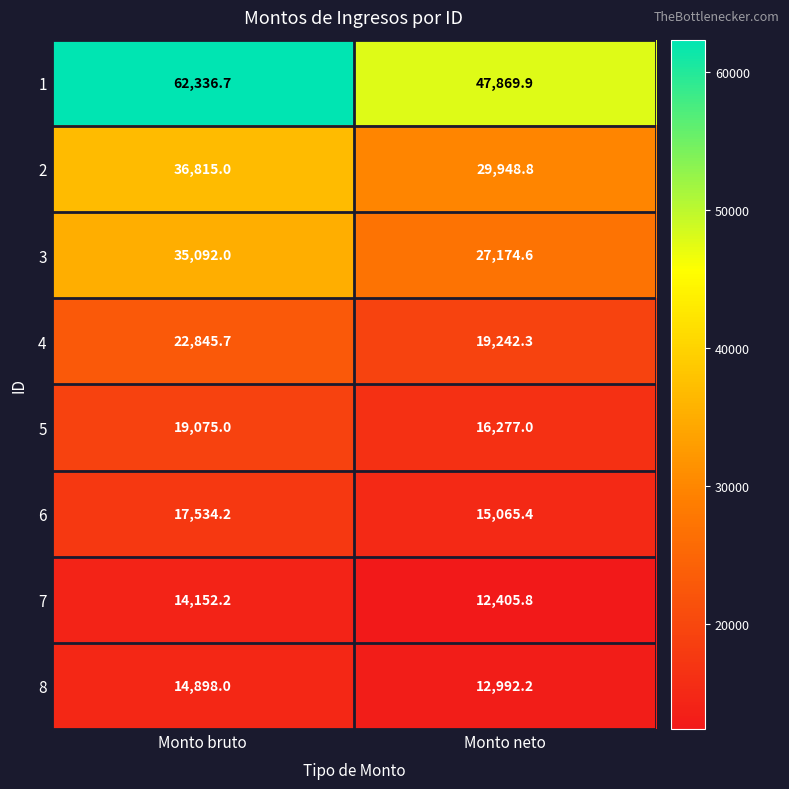

What is the difference between the 8 values at Monto bruto and Monto neto?

1905.8